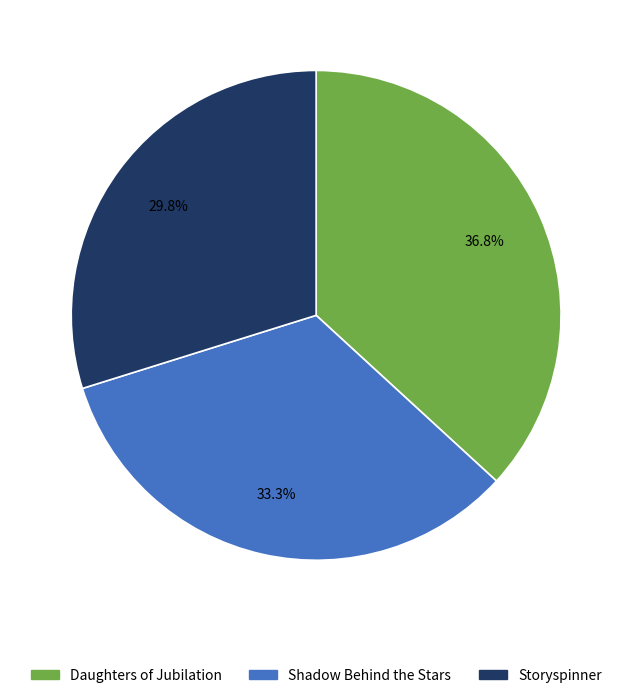

What percentage is the Daughters of Jubilation slice, to the nearest percent?

37%